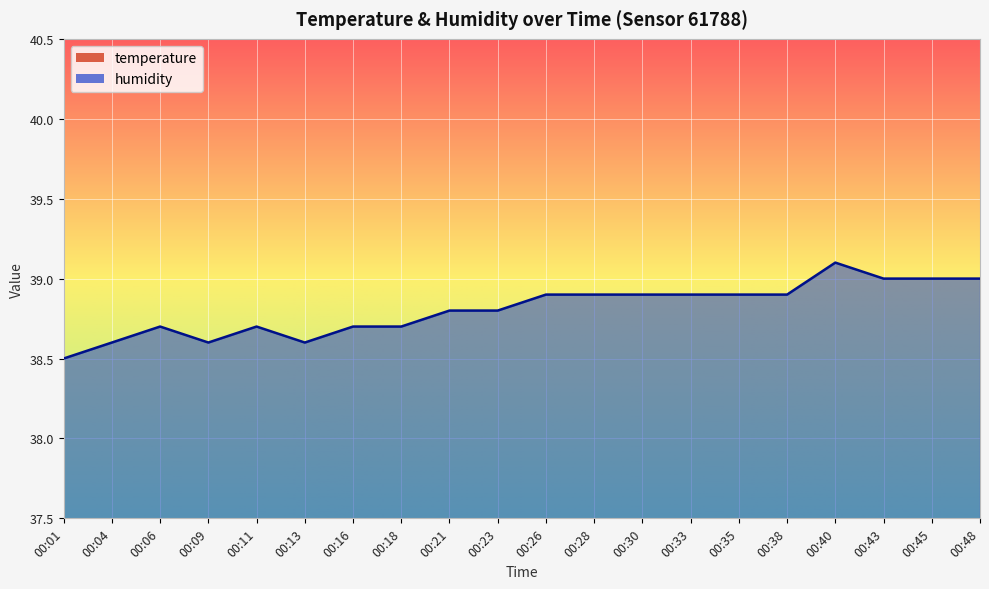

True or false: temperature and humidity cross at least once.

False